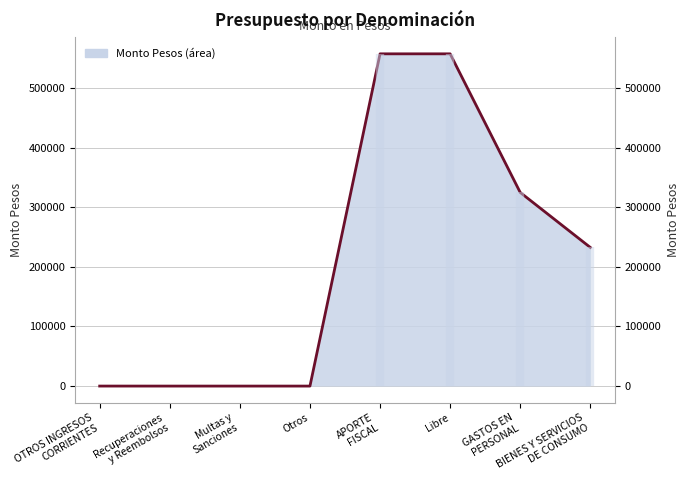

Is it true that the value at Libre is 557142?

True